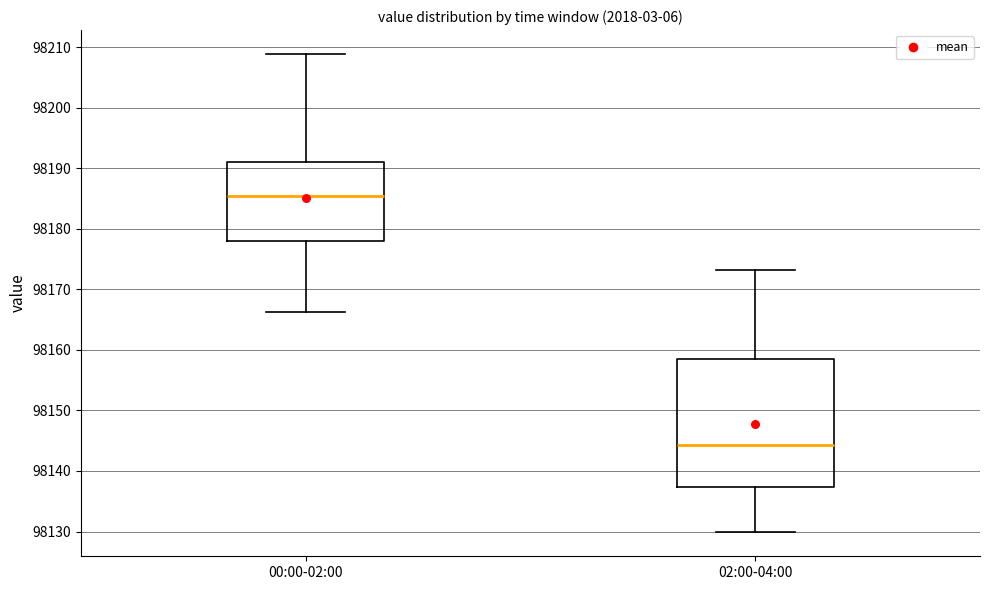

Which box is the tallest, from its lower edge to its upper edge?

02:00-04:00